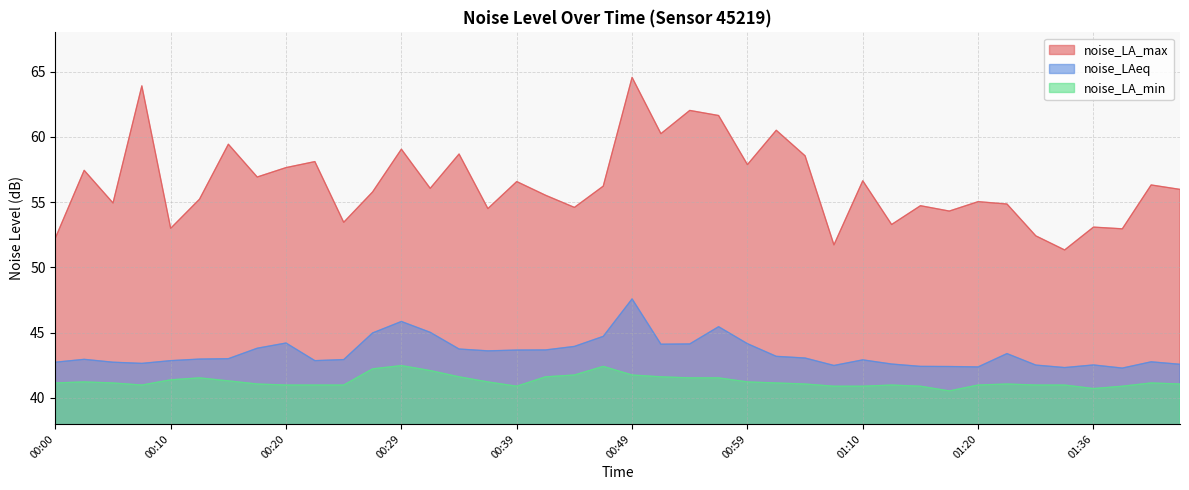

Does the chart display data point markers on the line(s)?

No